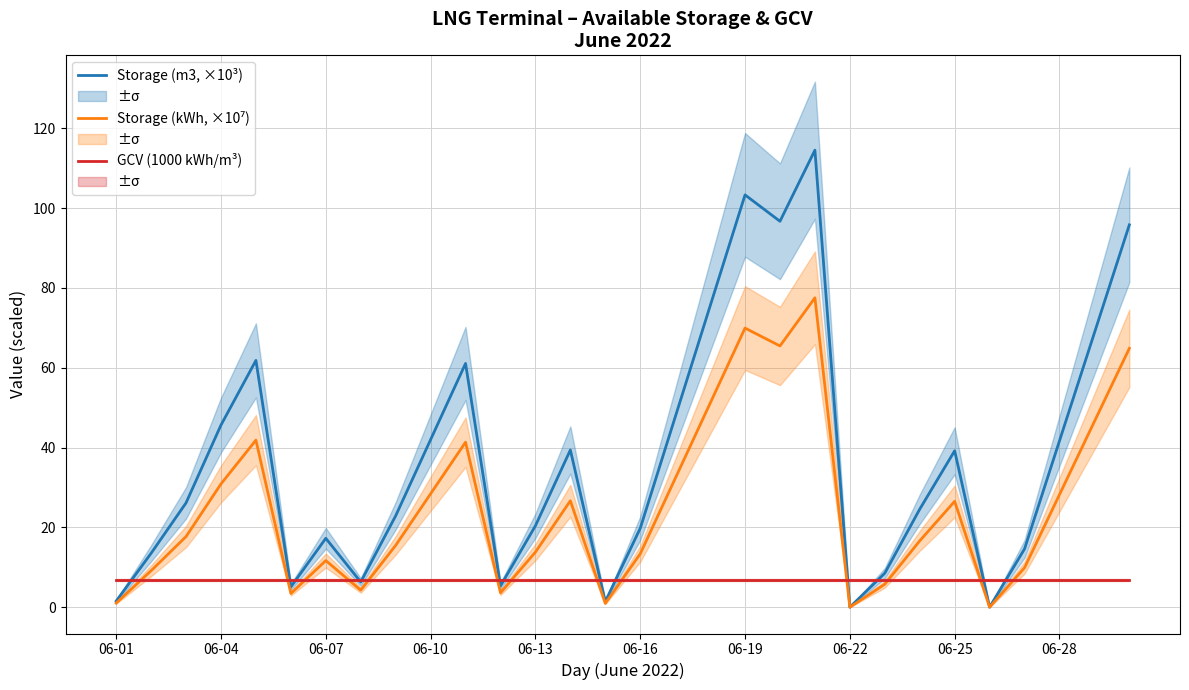

What are all the series names shown in the legend?

Available Storage (m3, ×10³), Available Storage (kWh, ×10⁷), GCV (1000 kWh/m³)